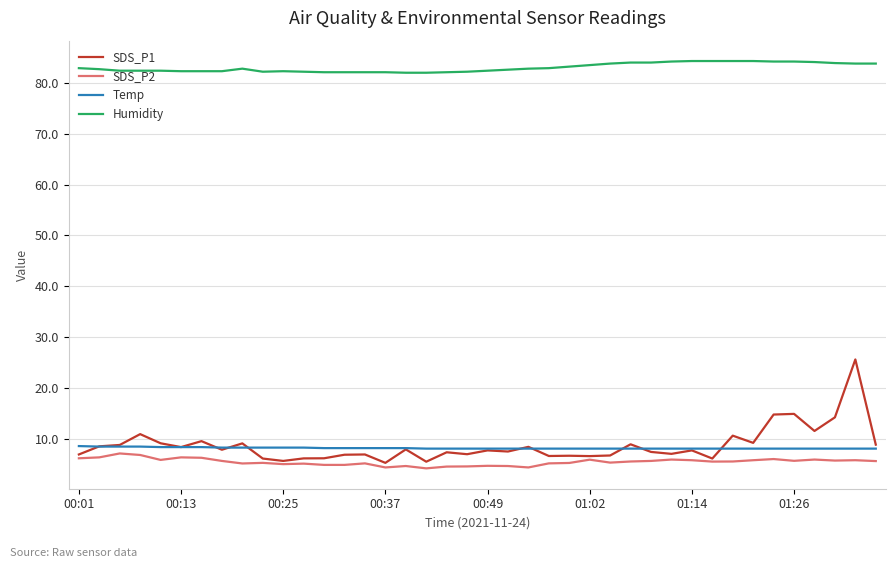

True or false: Humidity and SDS_P1 cross at least once.

False